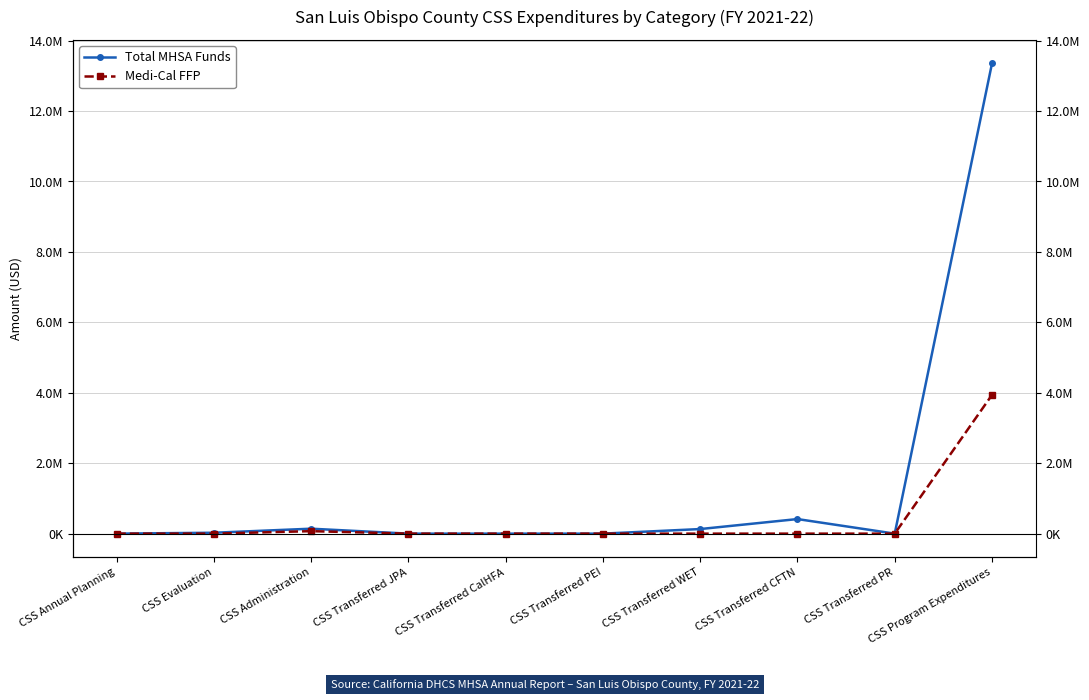

Reading right to left, transcribe all the data shown in this chart.

Total MHSA Funds: CSS Program Expenditures=13353775.4	CSS Transferred PR=0.0	CSS Transferred CFTN=413742.9	CSS Transferred WET=130143.5	CSS Transferred PEI=0.0	CSS Transferred CalHFA=0.0	CSS Transferred JPA=0.0	CSS Administration=140310.4	CSS Evaluation=25216.4	CSS Annual Planning=0.0
Medi-Cal FFP: CSS Program Expenditures=3939341.9	CSS Transferred PR=0.0	CSS Transferred CFTN=0.0	CSS Transferred WET=0.0	CSS Transferred PEI=0.0	CSS Transferred CalHFA=0.0	CSS Transferred JPA=0.0	CSS Administration=70393.9	CSS Evaluation=0.0	CSS Annual Planning=0.0